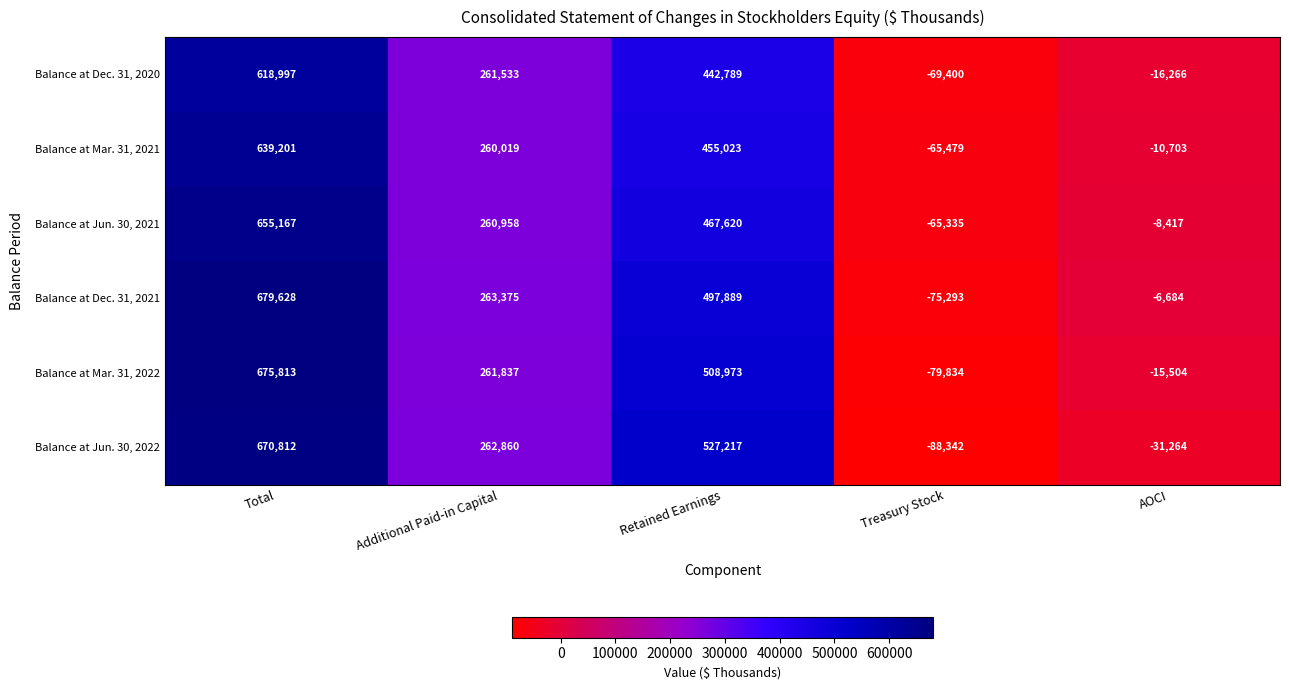

Which category has the highest value across all series?

Total